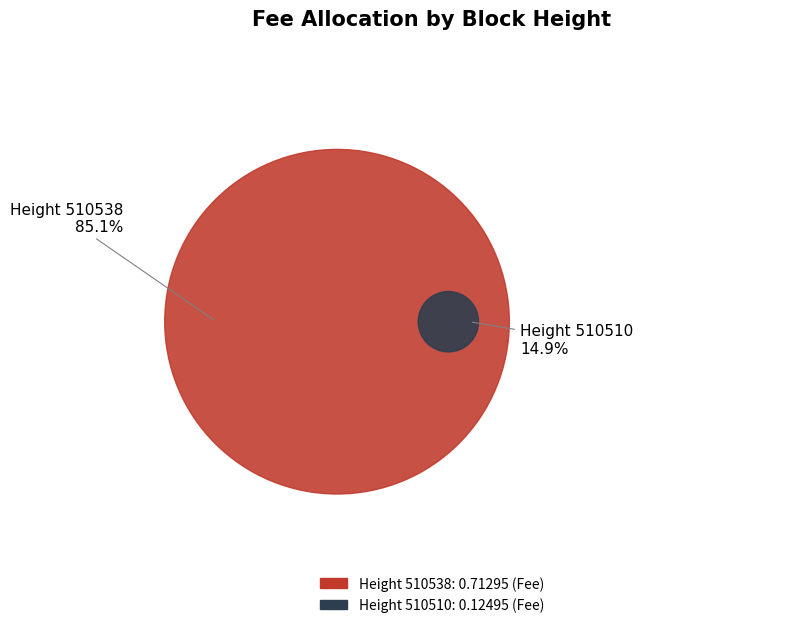

To the nearest percent, what is the average slice percentage?

50%